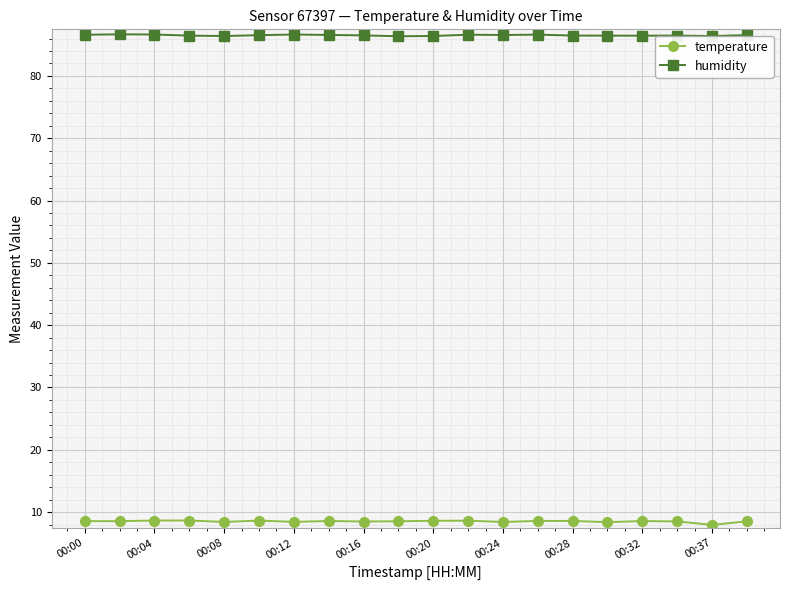

True or false: temperature and humidity cross at least once.

False